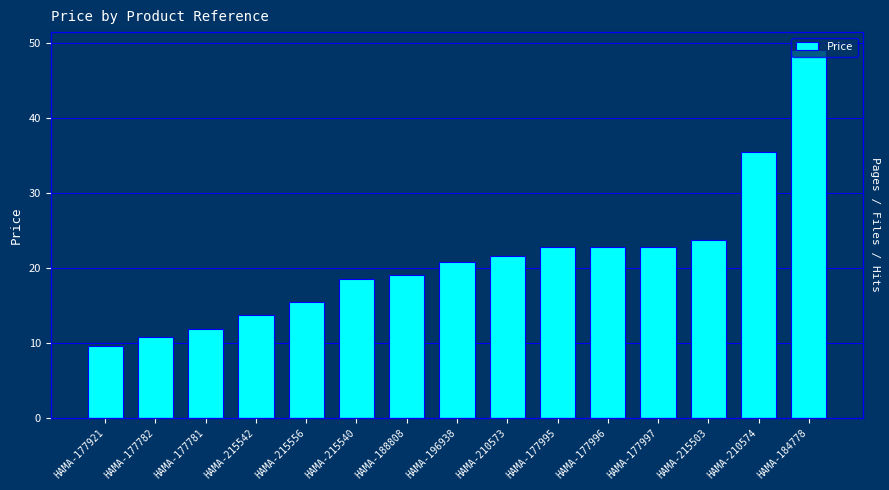

Reading left to right, transcribe all the data shown in this chart.

HAMA-177921=9.6	HAMA-177782=10.8	HAMA-177781=11.8	HAMA-215542=13.6	HAMA-215556=15.4	HAMA-215540=18.5	HAMA-188808=19.0	HAMA-196938=20.7	HAMA-210573=21.5	HAMA-177995=22.8	HAMA-177996=22.8	HAMA-177997=22.8	HAMA-215503=23.7	HAMA-210574=35.4	HAMA-184778=49.0